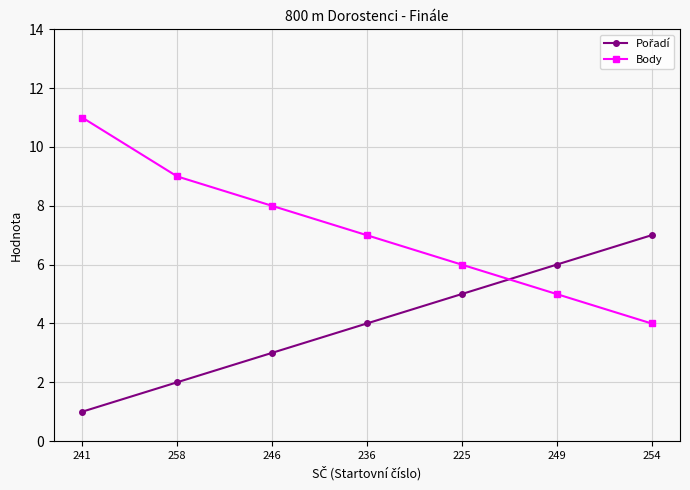

The value of Body at 258 is 16. True or false?

False